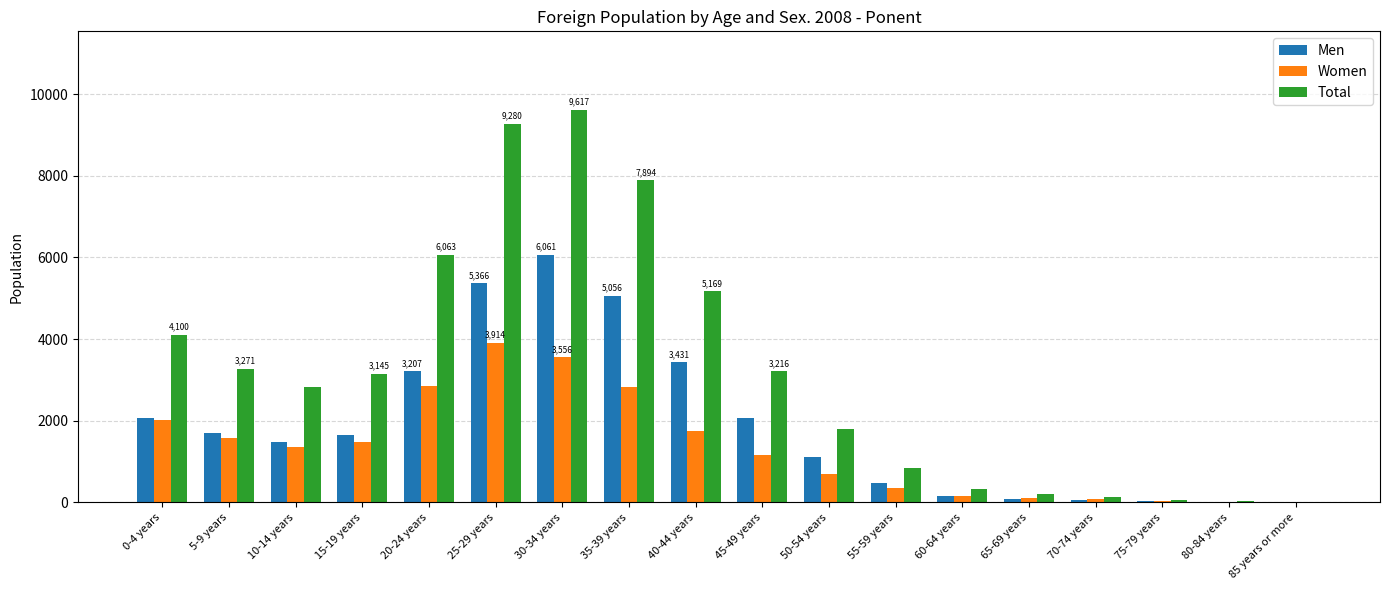

How many series are shown in this chart?

3